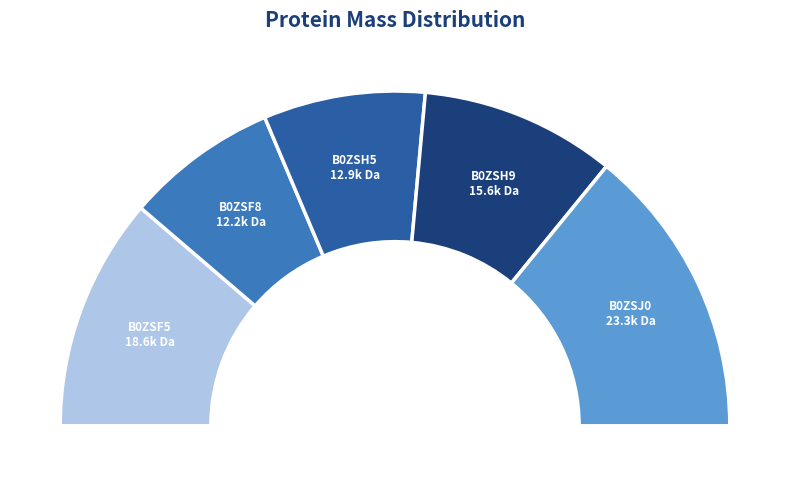

The B0ZSH9 slice represents 4% of the pie. True or false?

False